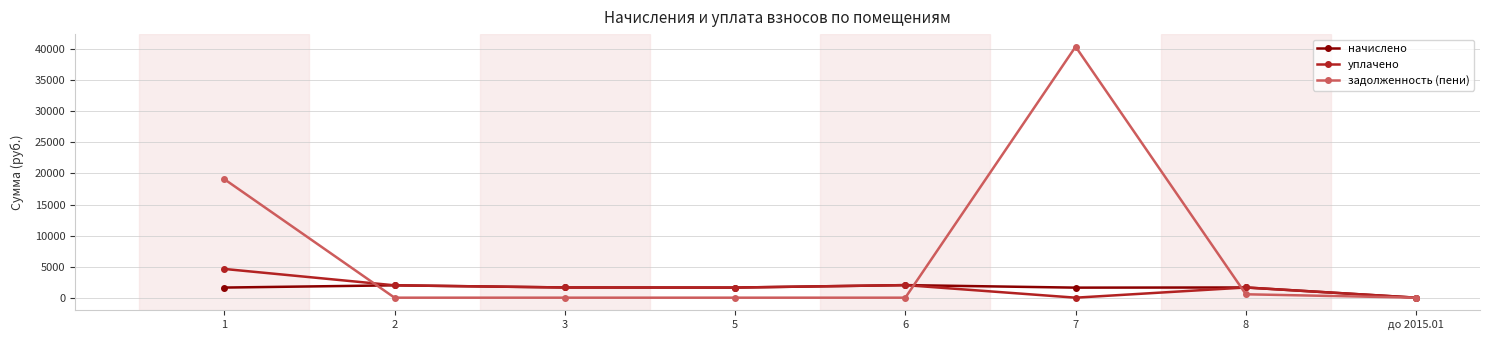

Between which two adjacent categories do уплачено and задолженность (пени) first intersect?

1 and 2